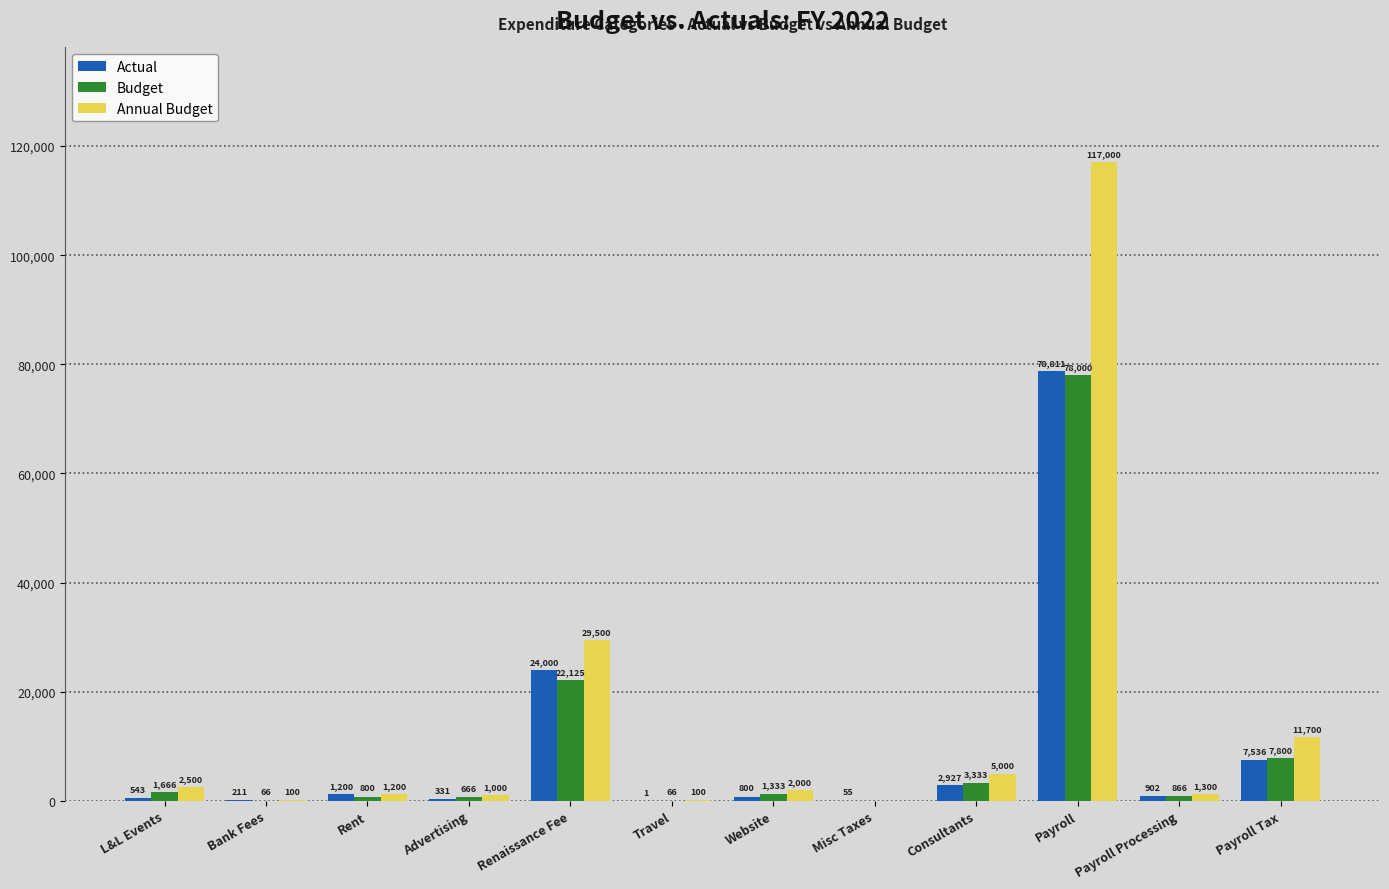

What is the sum of the Annual Budget values at Bank Fees and Advertising?

1100.0